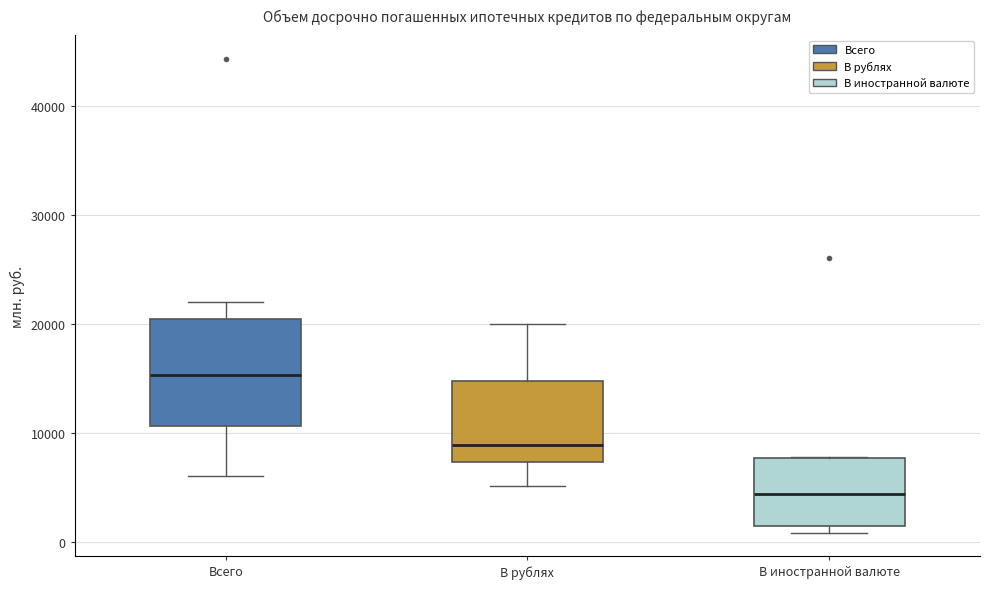

Which box has the lowest median line?

В иностранной валюте